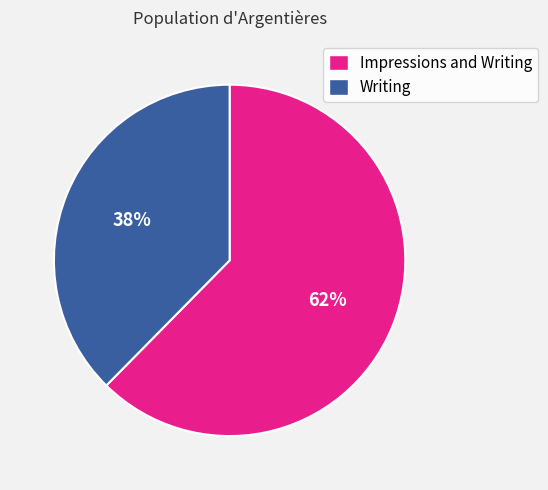

Count the number of slices in the pie.

2